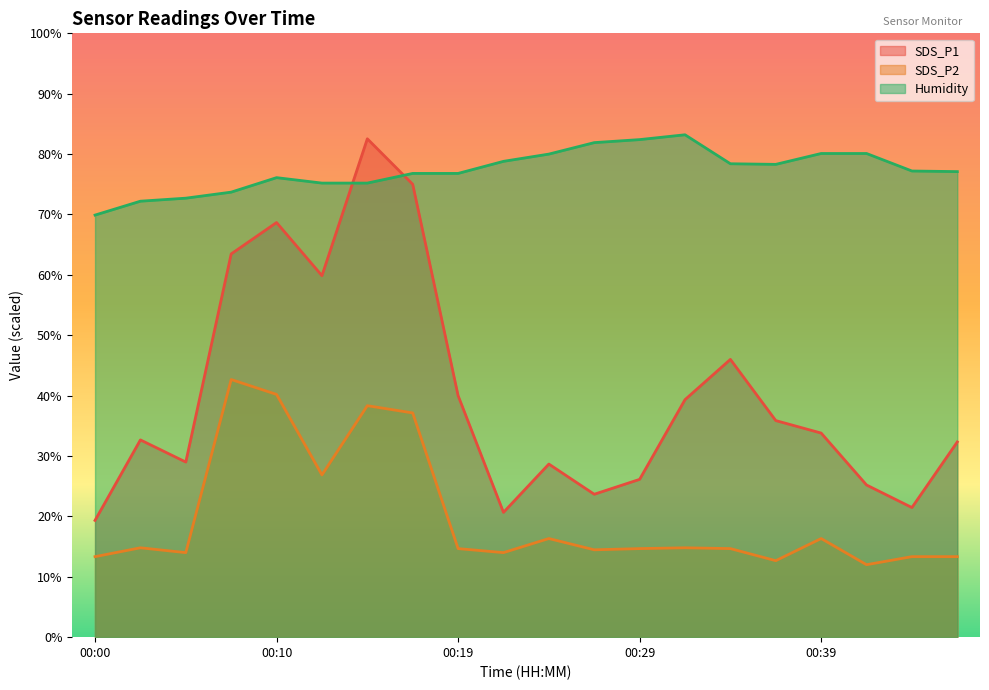

Reading right to left, transcribe all the data shown in this chart.

SDS_P1: 32.3	21.5	25.2	33.8	35.9	46.0	39.3	26.1	23.7	28.7	20.7	40.0	75.0	82.5	59.9	68.7	63.5	29.0	32.7	19.3
SDS_P2: 13.3	13.3	12.0	16.3	12.7	14.7	14.8	14.7	14.5	16.3	14.0	14.7	37.1	38.3	26.9	40.2	42.7	14.0	14.8	13.3
Humidity: 77.1	77.2	80.1	80.1	78.3	78.4	83.2	82.4	81.9	80.0	78.8	76.8	76.8	75.2	75.2	76.1	73.7	72.7	72.2	69.9